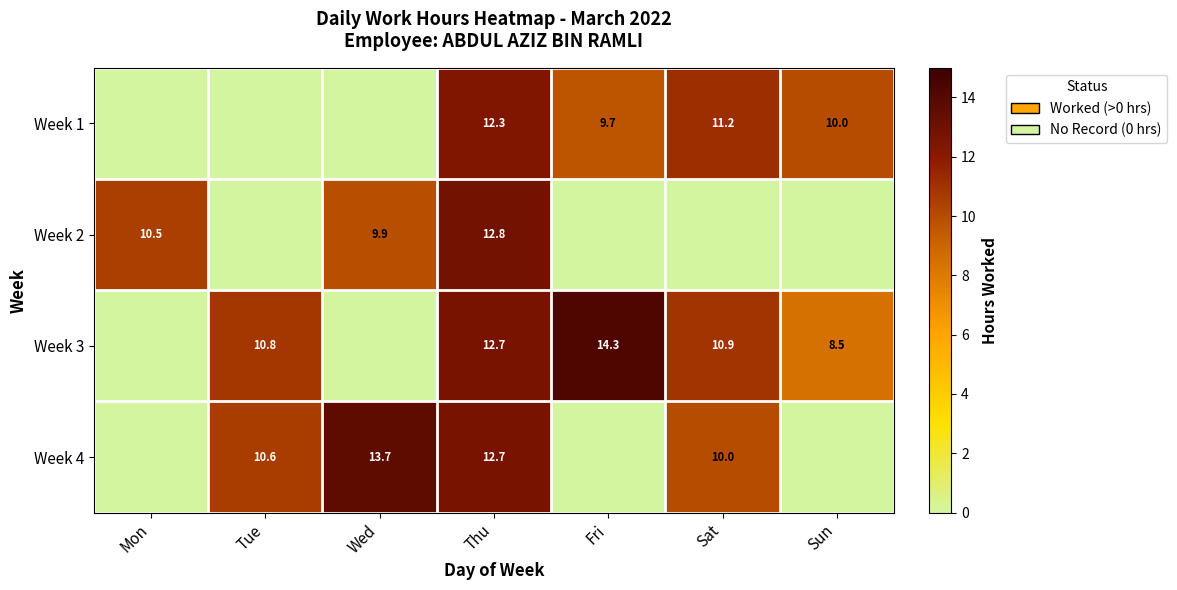

Is it true that Week 3 equals 8.5 at Sun?

True